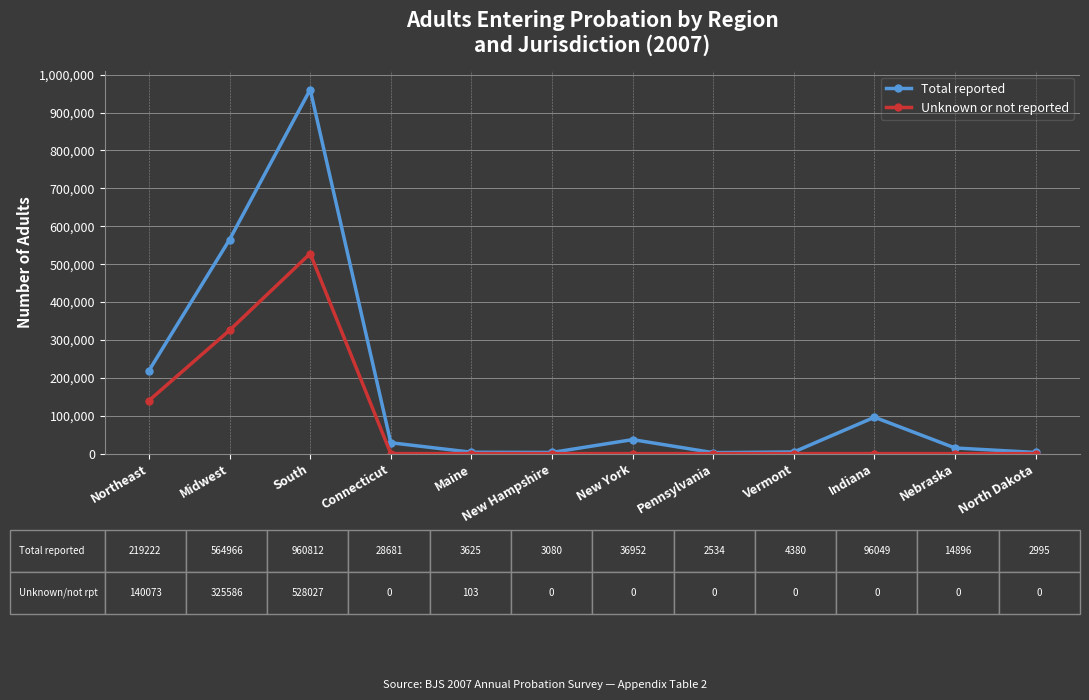

True or false: Unknown or not reported has a value of 68544 at Northeast.

False